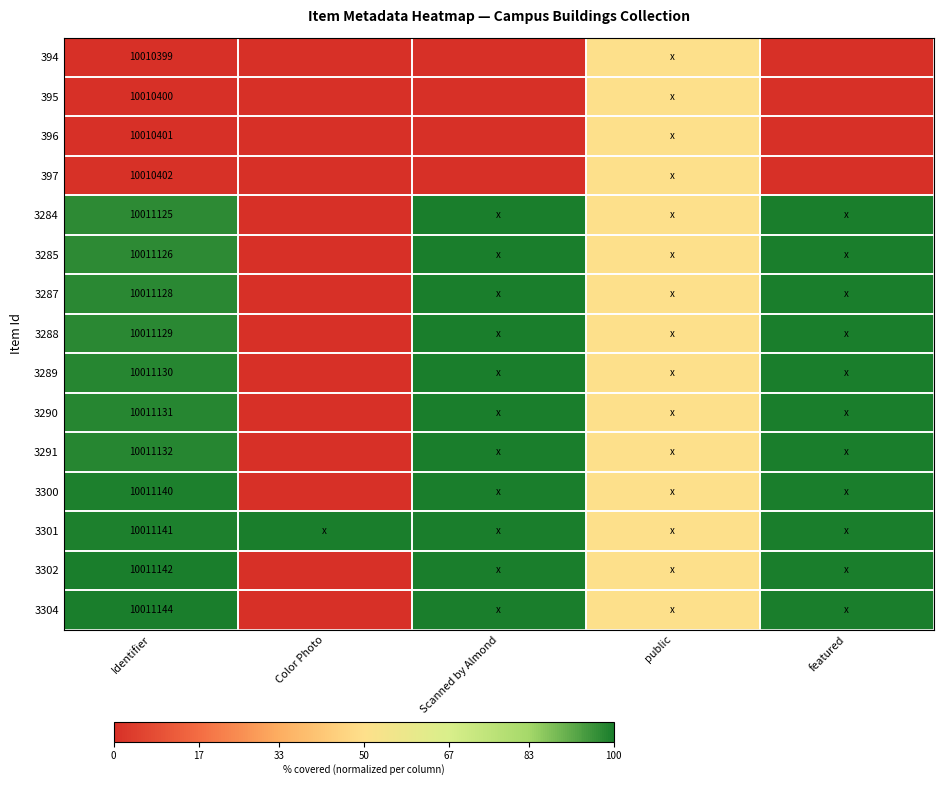

How many series are shown in this chart?

15